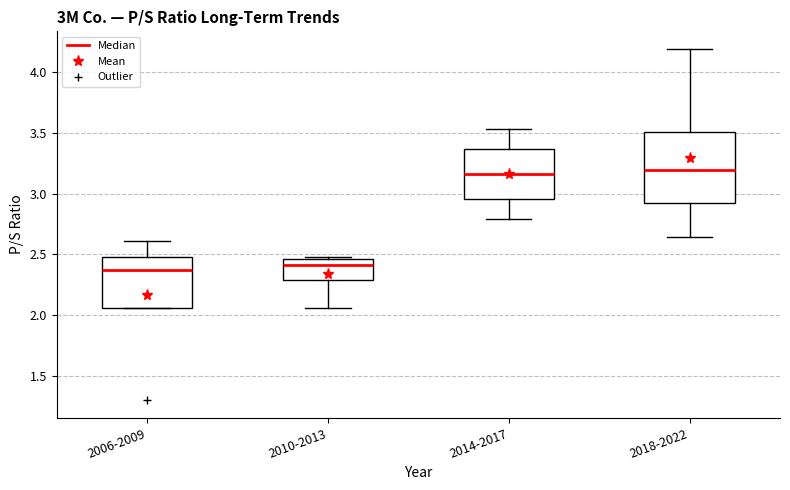

Reading left to right, read every box against the y-axis: the position of its median line, the range the box covers, and the ends of its whiskers. The values are not printed on the chart, so give them approximately, as read against the axis.

2006-2009: median 2.40, box 2.05 to 2.50, whiskers 2.05 to 2.60
2010-2013: median 2.40, box 2.30 to 2.45, whiskers 2.05 to 2.50
2014-2017: median 3.15, box 2.95 to 3.35, whiskers 2.80 to 3.55
2018-2022: median 3.20, box 2.90 to 3.50, whiskers 2.65 to 4.20